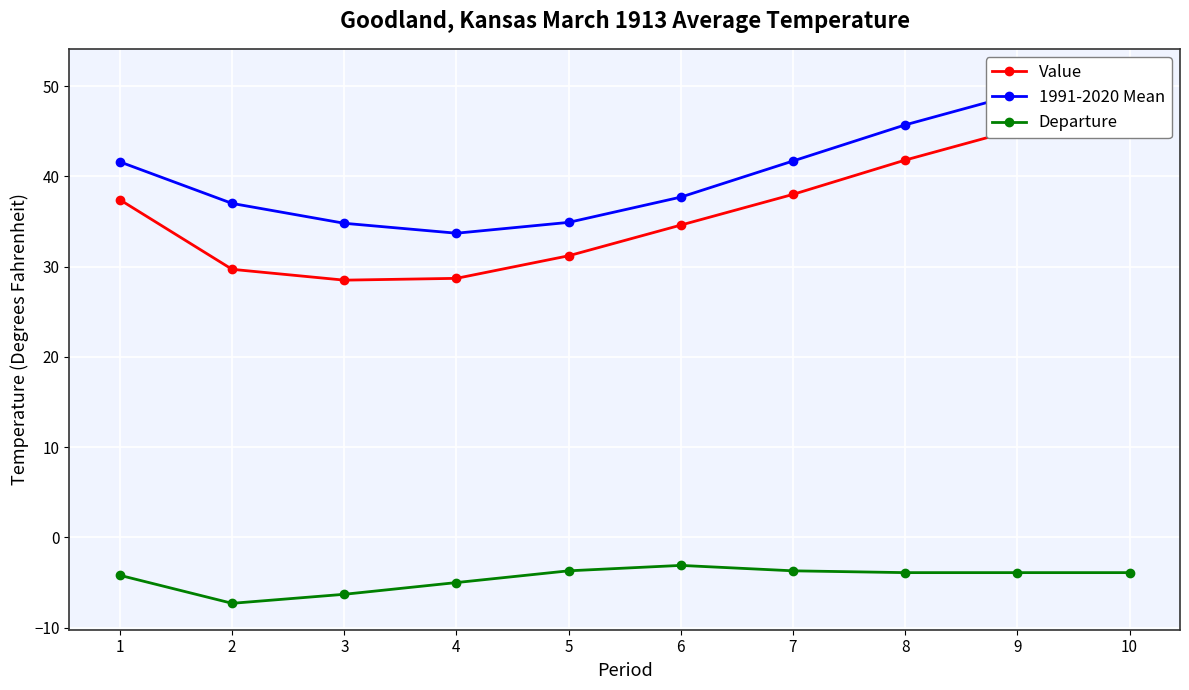

How many interior local valleys does the Value series have?

1